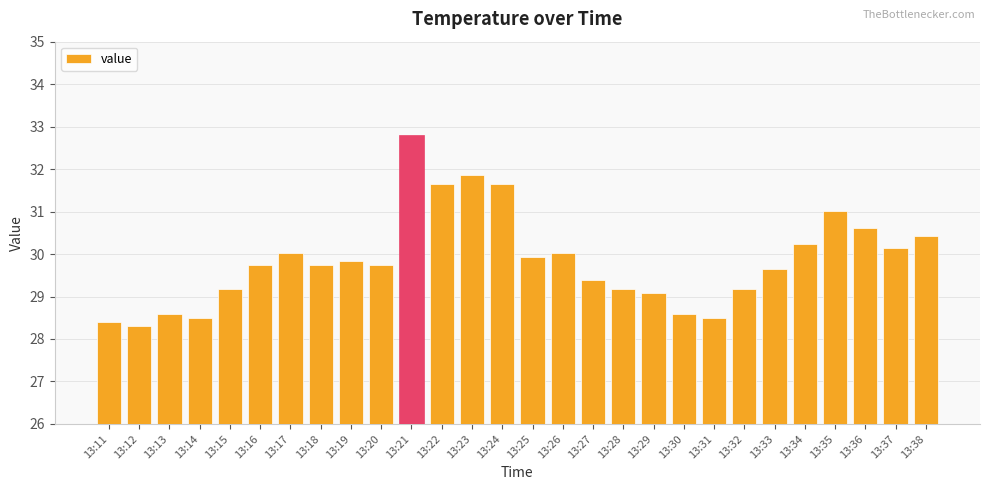

What is the change in value from 13:23 to 13:36?

-1.2